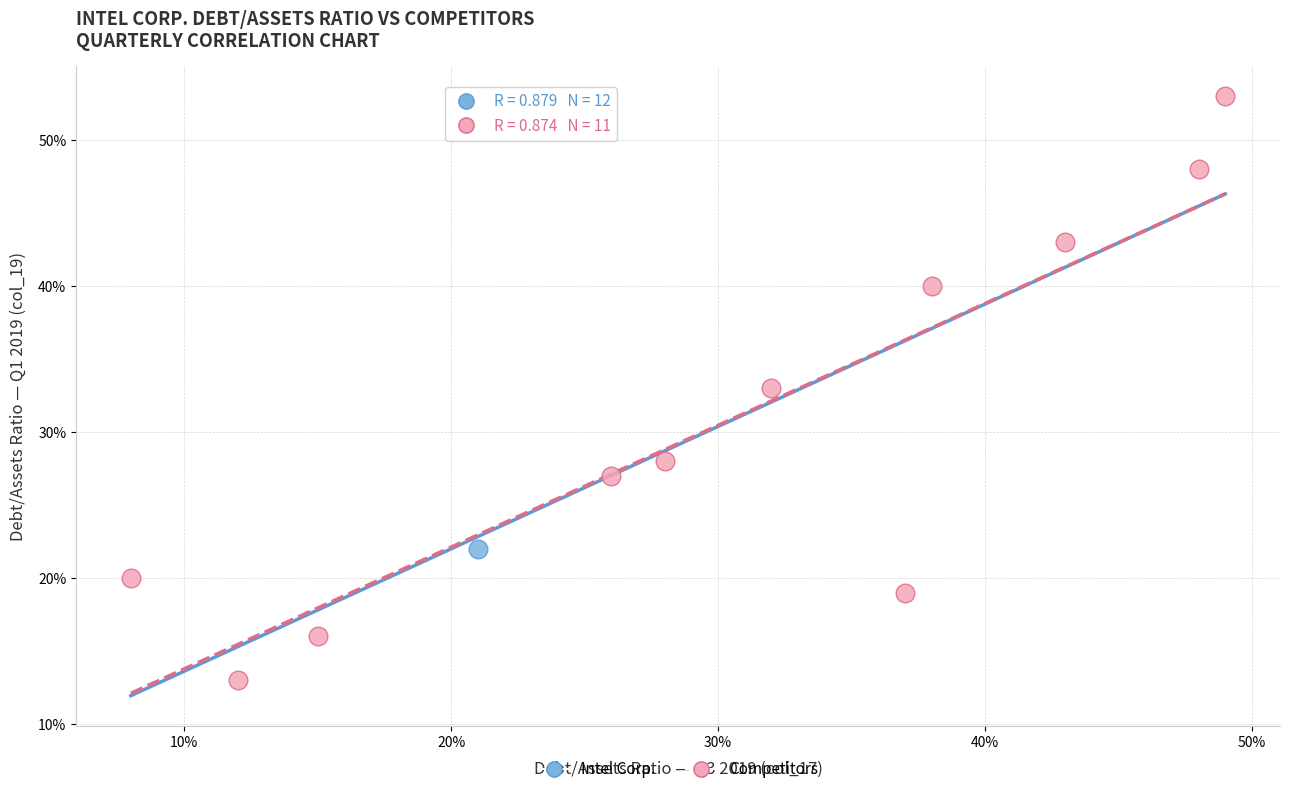

What are all the series names shown in the legend?

Intel Corp., Competitors